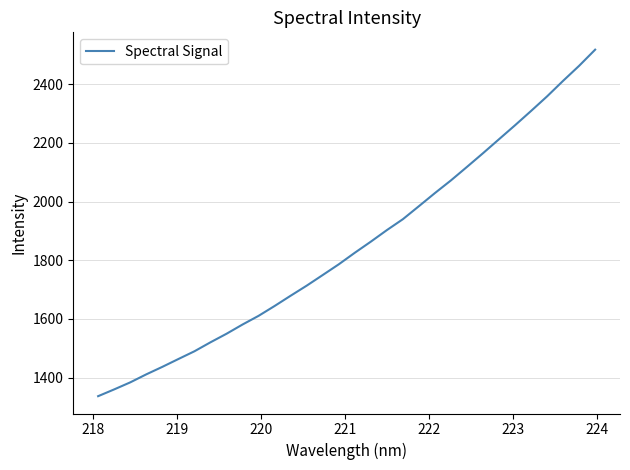

What is the difference between the maximum and minimum values?

1180.9